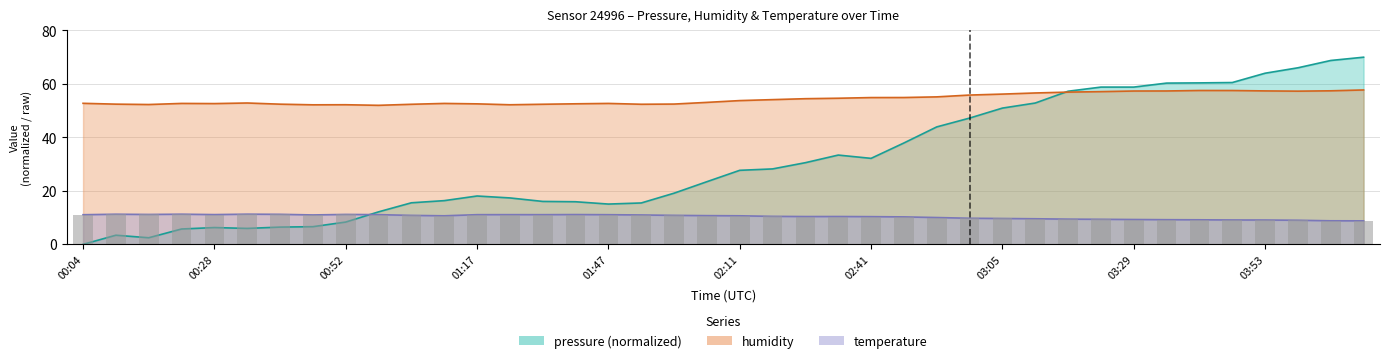

How many bars are there in total?

120